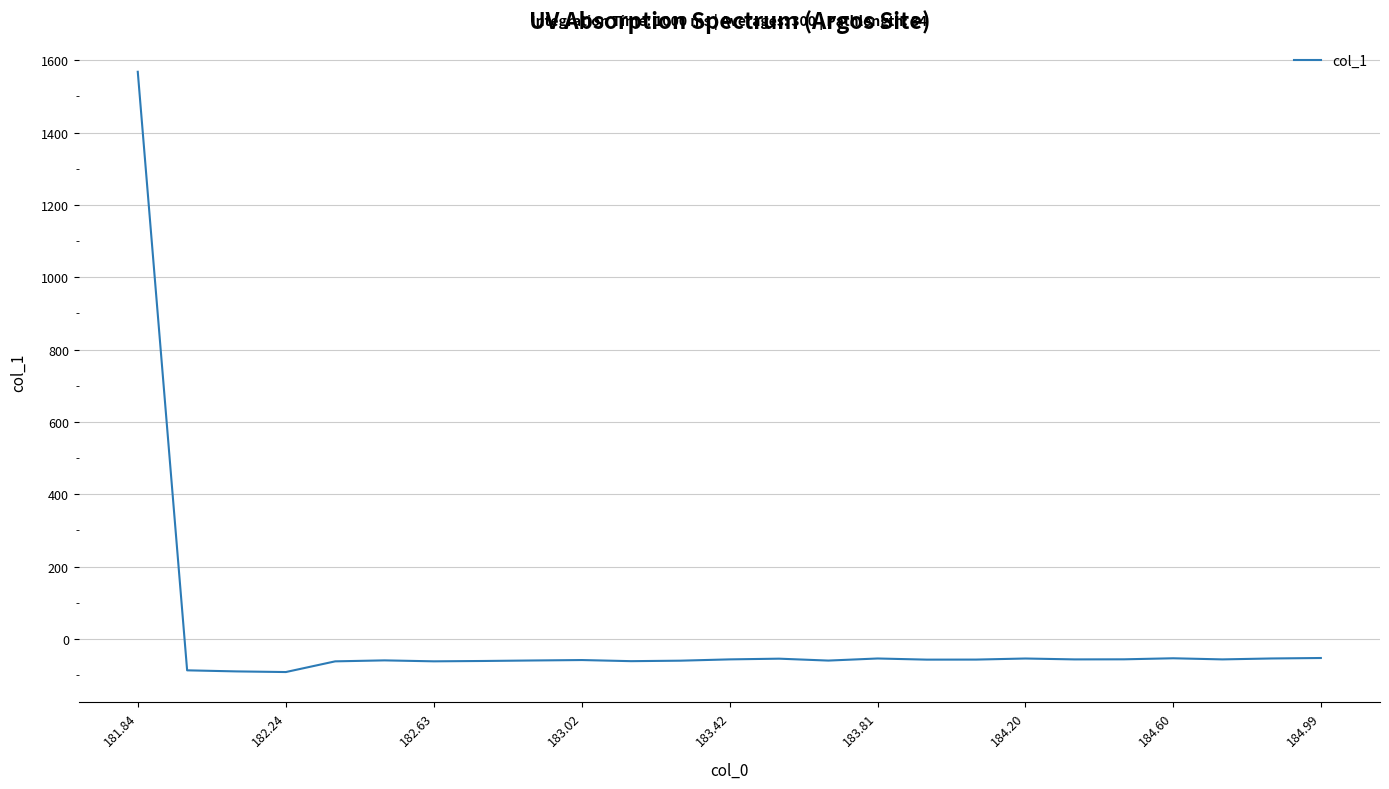

What is the difference between the maximum and minimum values?

1659.7